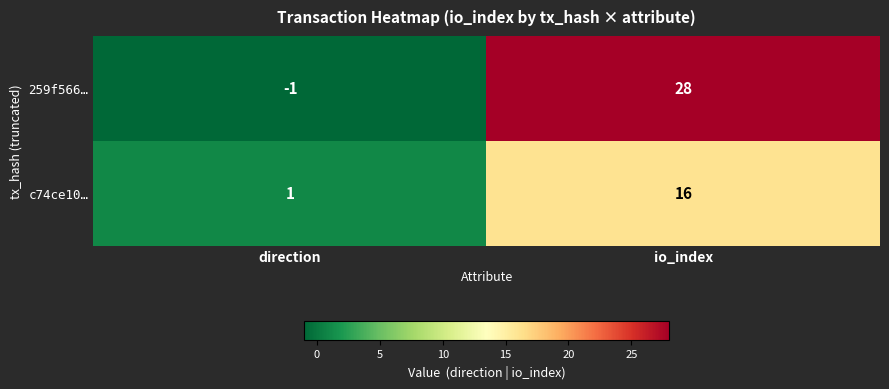

What is the highest value of the 259f566… series?

28